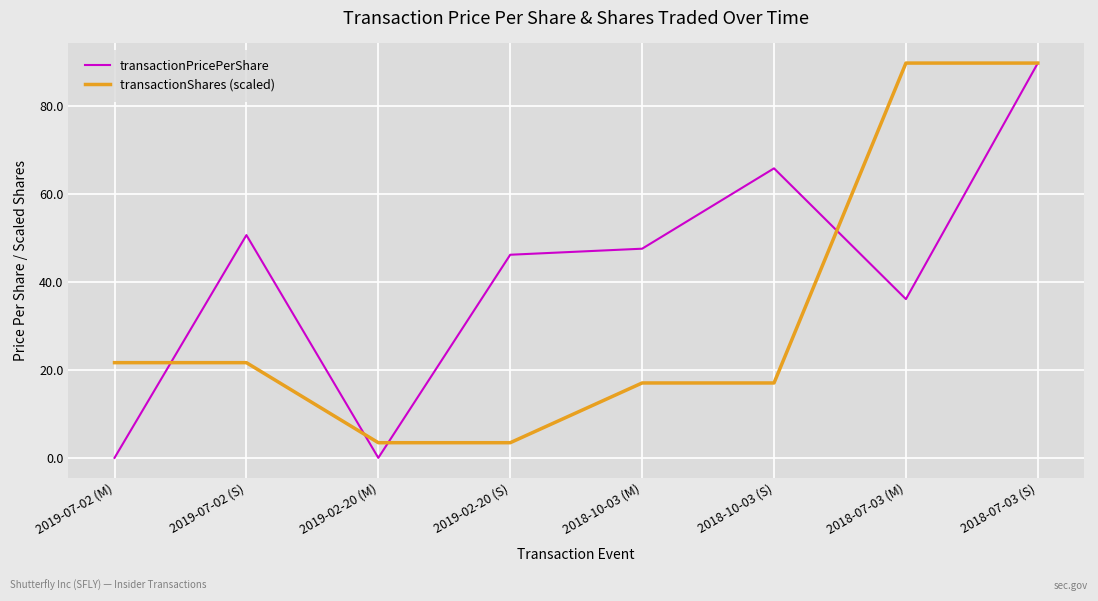

What are all the series names shown in the legend?

transactionPricePerShare, transactionShares (scaled)